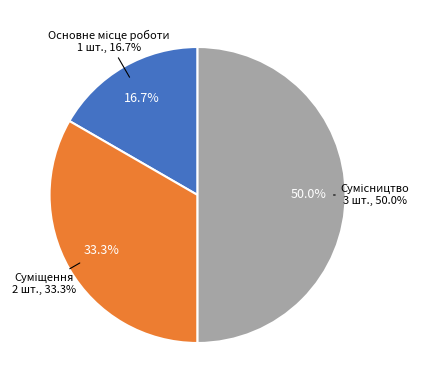

Approximately how many times larger is the value at Сумісництво compared to Суміщення?

1.5